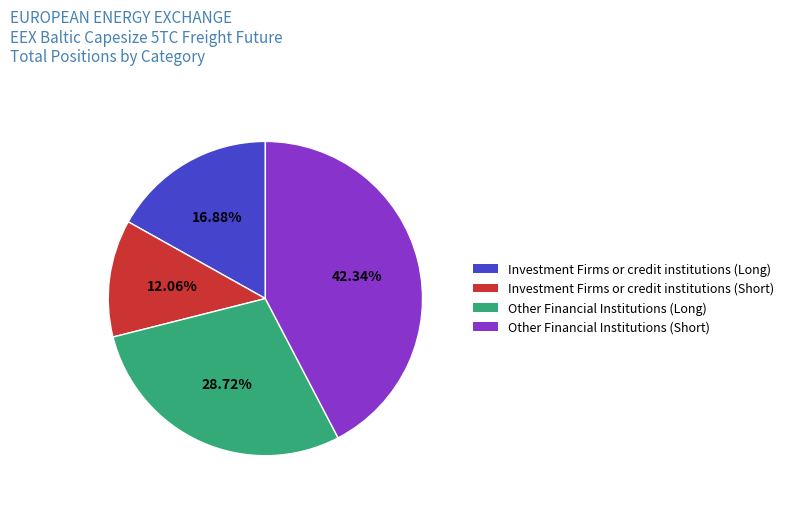

What portion of the pie excludes Investment Firms or credit institutions (Short)?

87.9%